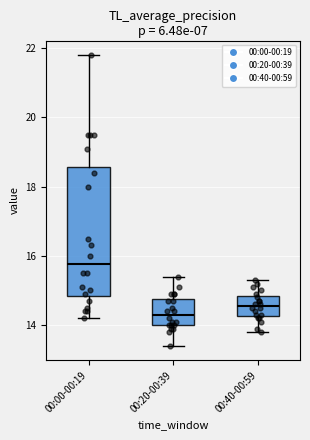

Reading left to right, transcribe this box plot: for each box, give where its median line is, the range the box spans, and where its two whiskers end, as read against the y-axis. The values are not printed on the chart, so give them approximately, as read against the axis.

00:00-00:19: median 15.8, box 14.8 to 18.6, whiskers 14.2 to 21.8
00:20-00:39: median 14.4, box 14.0 to 14.8, whiskers 13.4 to 15.4
00:40-00:59: median 14.6, box 14.2 to 14.8, whiskers 13.8 to 15.4